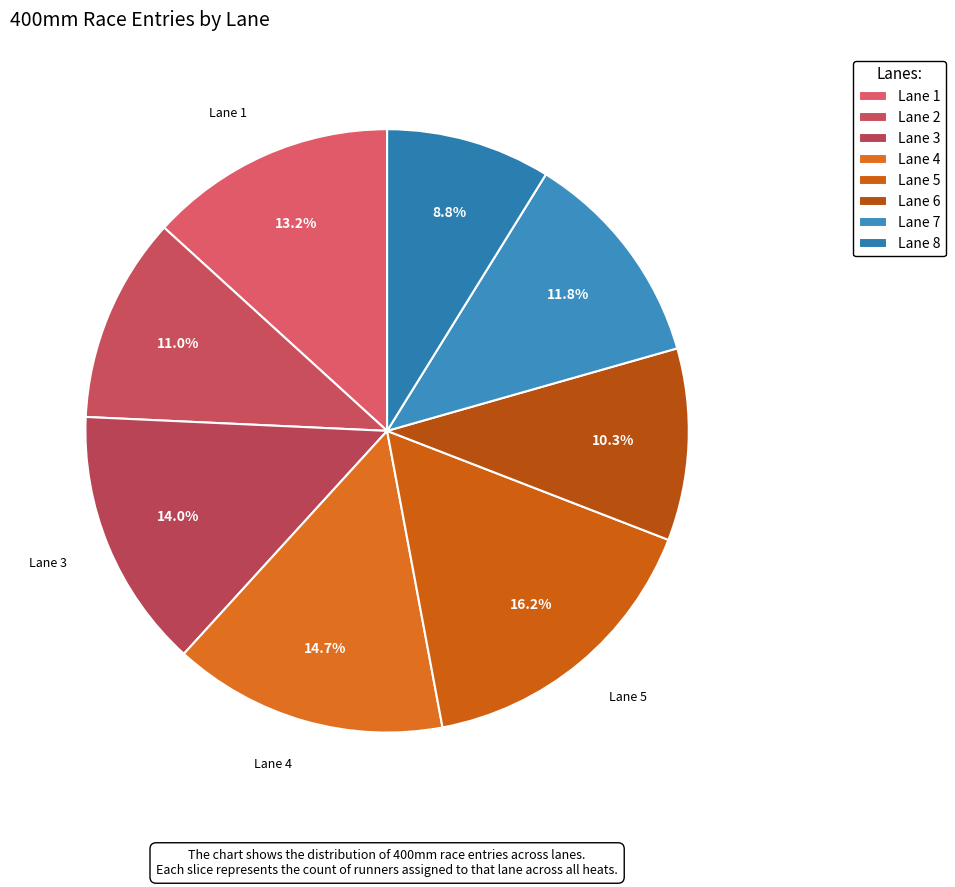

Rank the categories by value from lowest to highest.

Lane 8, Lane 6, Lane 2, Lane 7, Lane 1, Lane 3, Lane 4, Lane 5